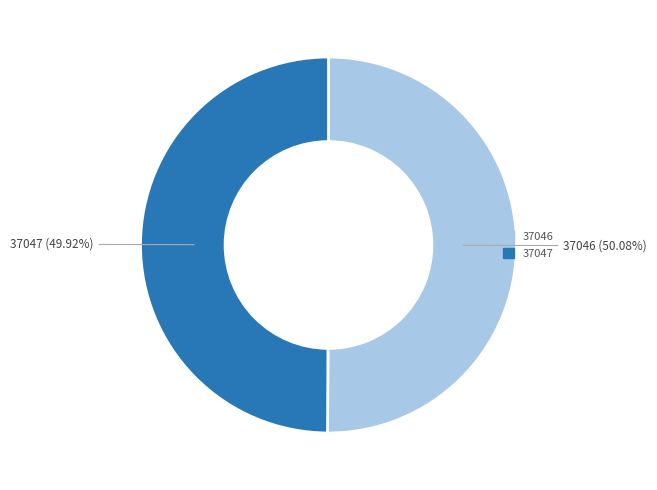

Do 37047 and 37046 together represent more than half of the pie?

Yes